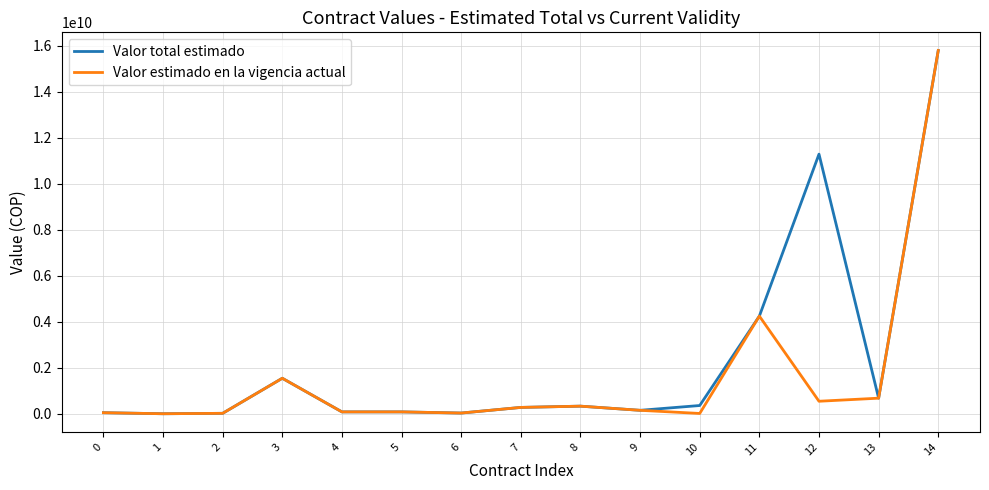

The value of Valor total estimado at 13 is 681041222. True or false?

True